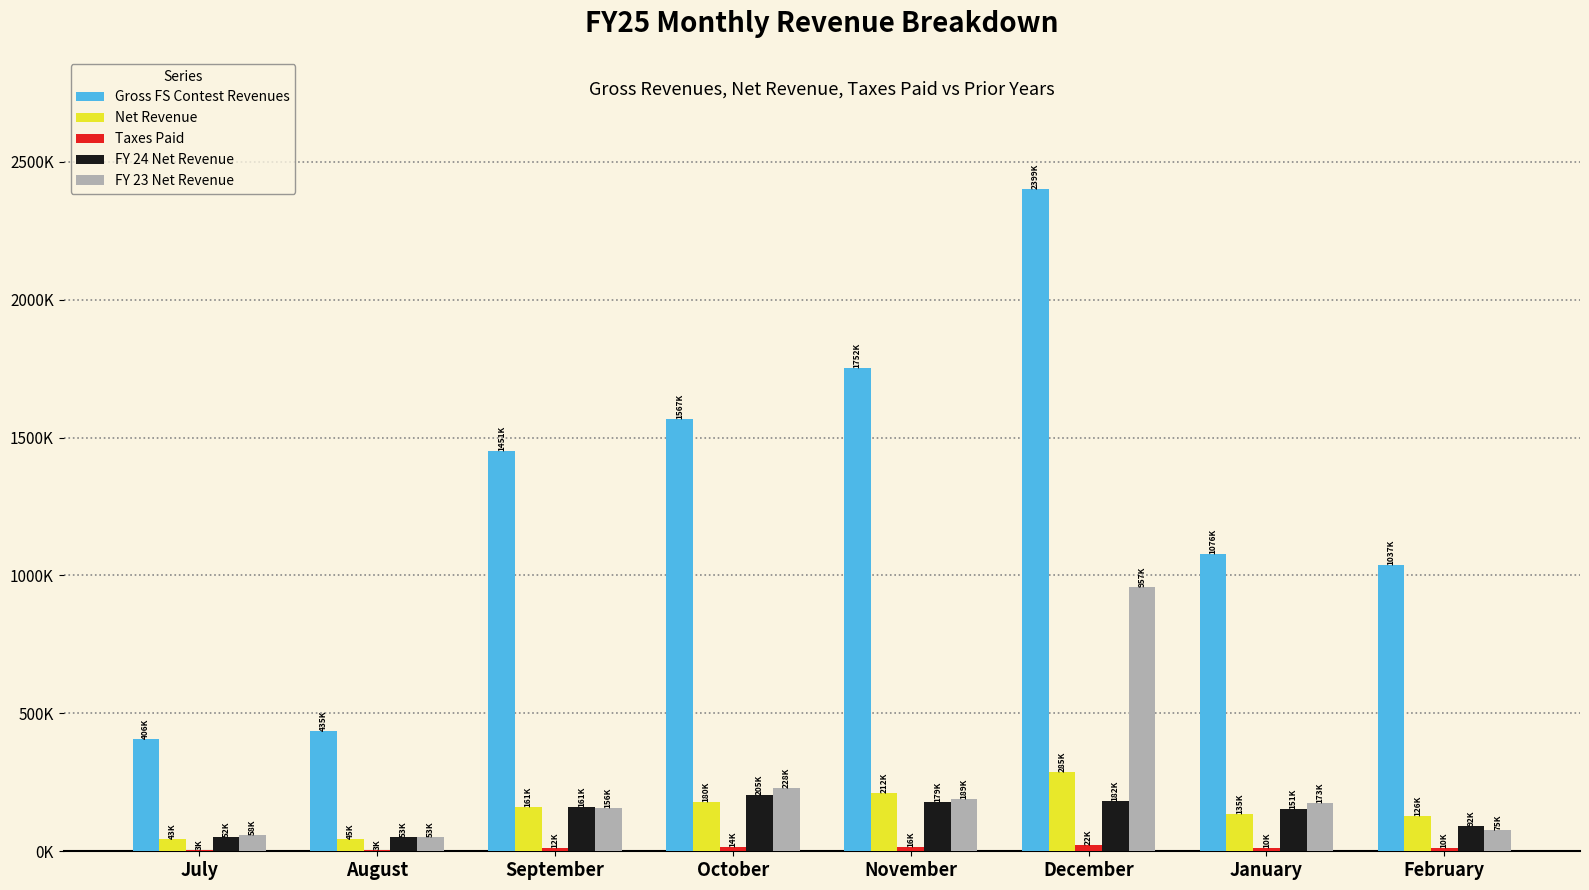

At how many categories does at least one series exceed 217410?

8